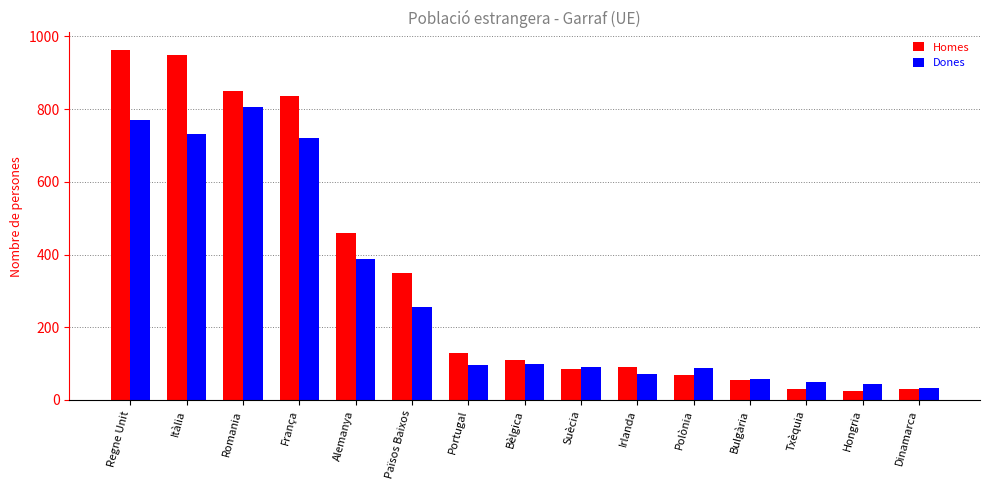

What is the maximum value for Homes?

963